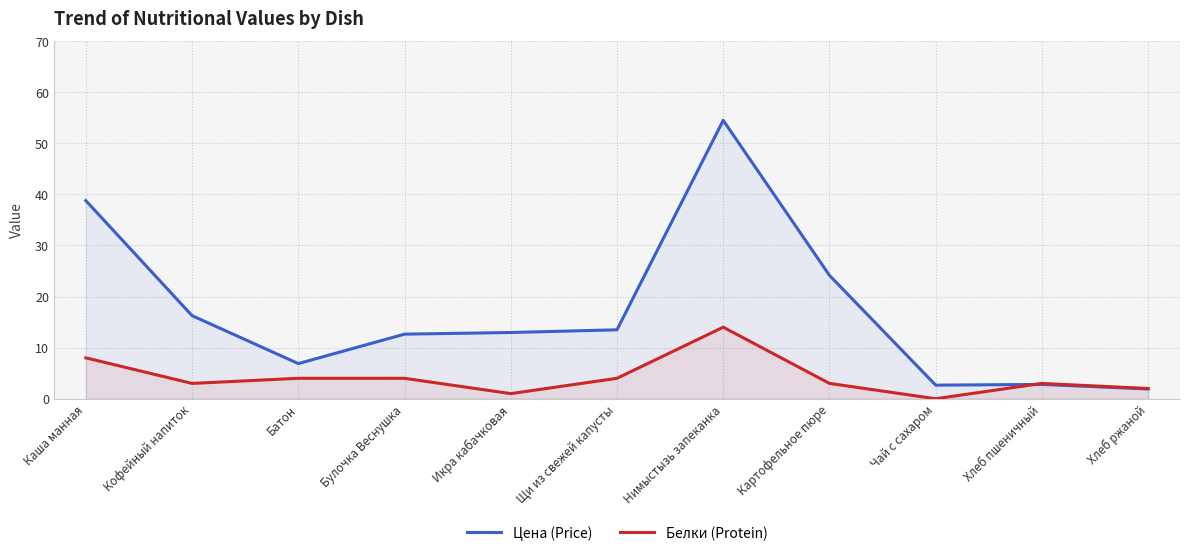

What is the label of the 6th point from the right?

Щи из свежей капусты